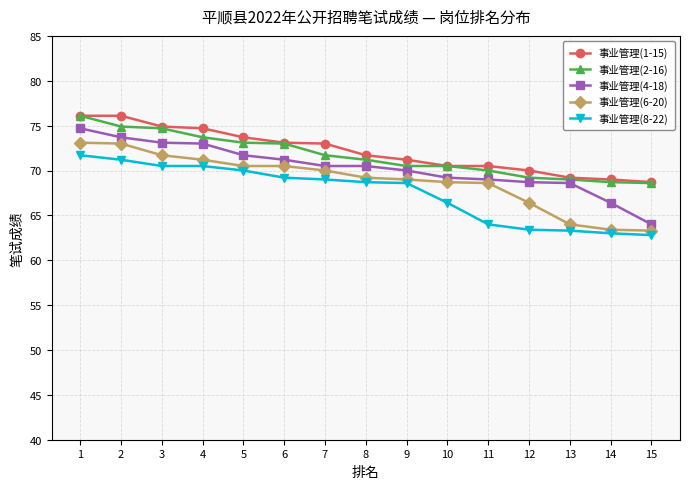

Which category has the highest value in the 事业管理(8-22) series?

1